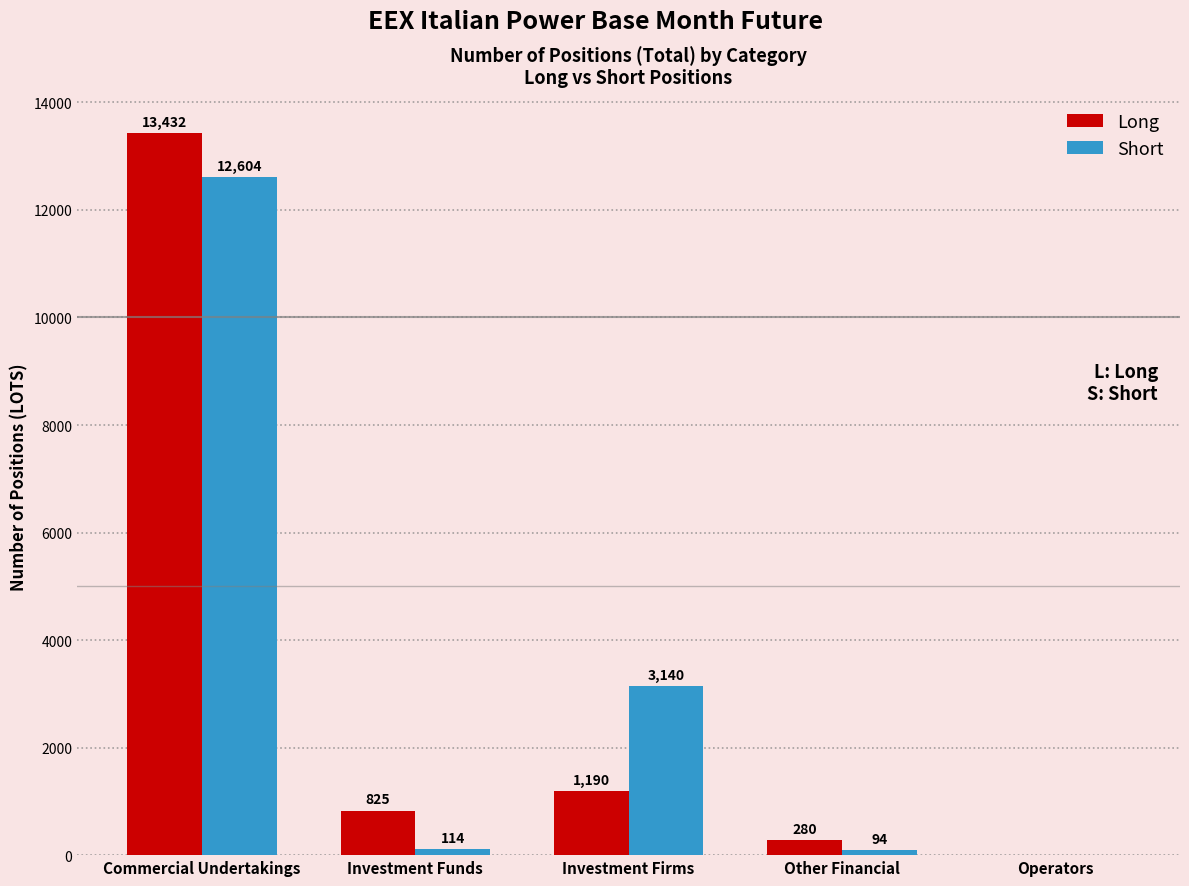

True or false: Short has a value of 7258.9 at Commercial Undertakings.

False